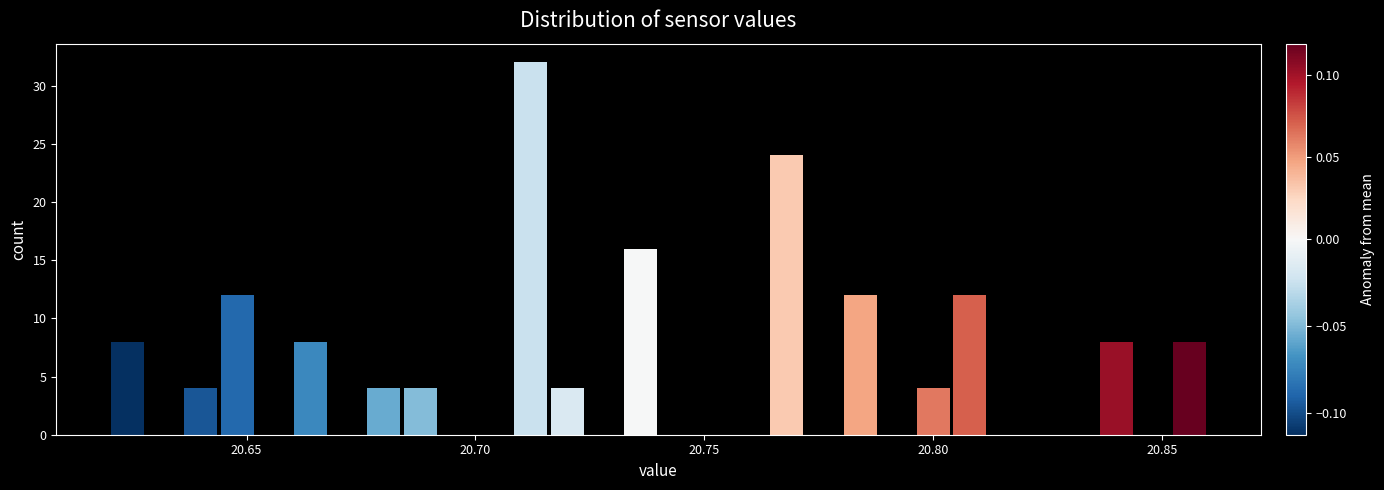

Around what value on the x-axis is the tallest bar? Give the approximate position of its centre, as read against the axis.

20.710